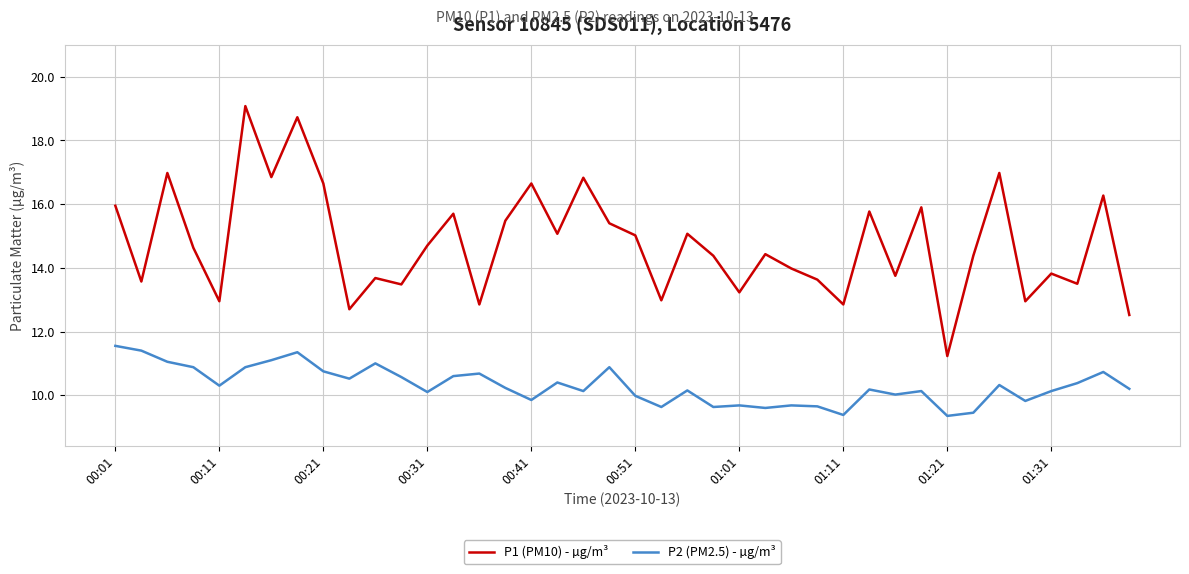

What is the difference between the maximum and minimum values in the P2 (PM2.5) - µg/m³ series?

2.2